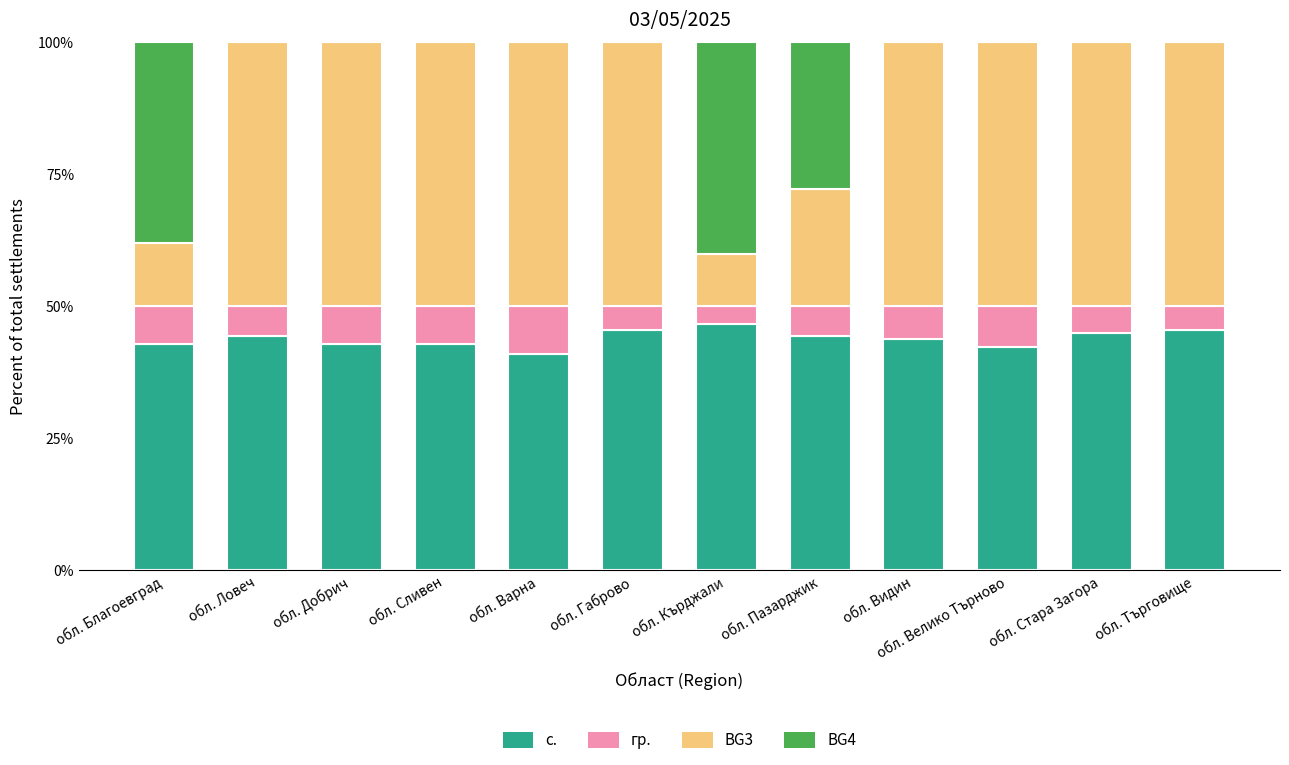

Read the с. value at обл. Велико Търново.

42.3